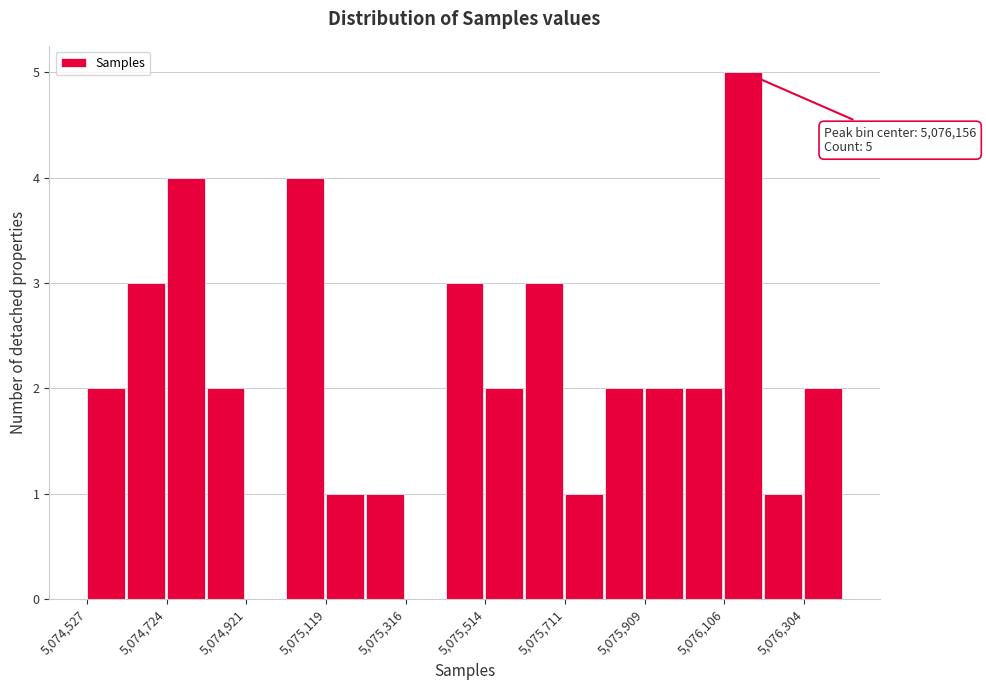

Over which range of the x-axis is the bar tallest?

5076100 to 5076200